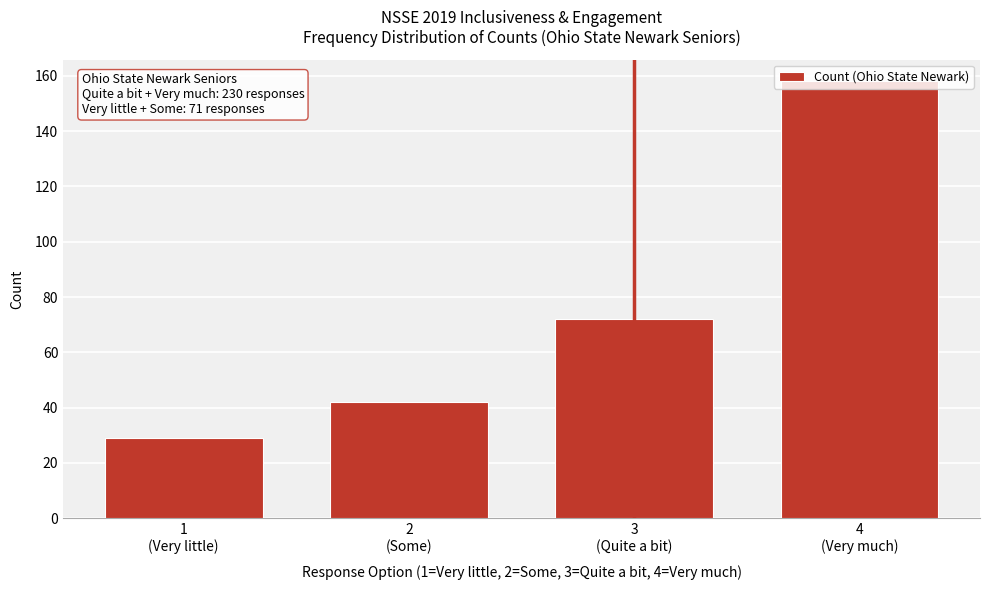

What is the value of the 3rd bar from the left?

72